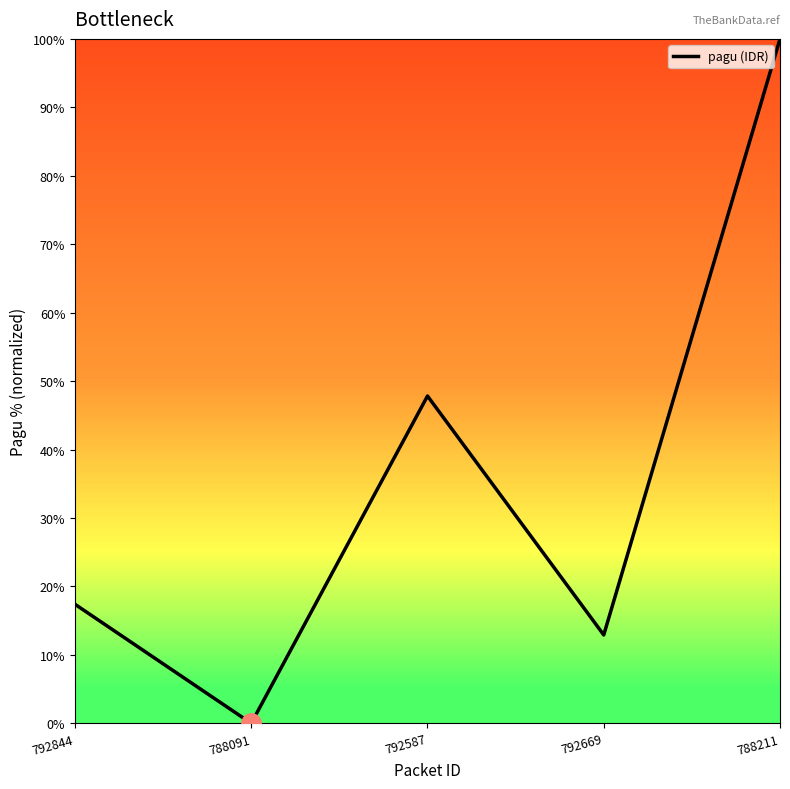

What is the difference between the values at 788211 and 792844?

82.6